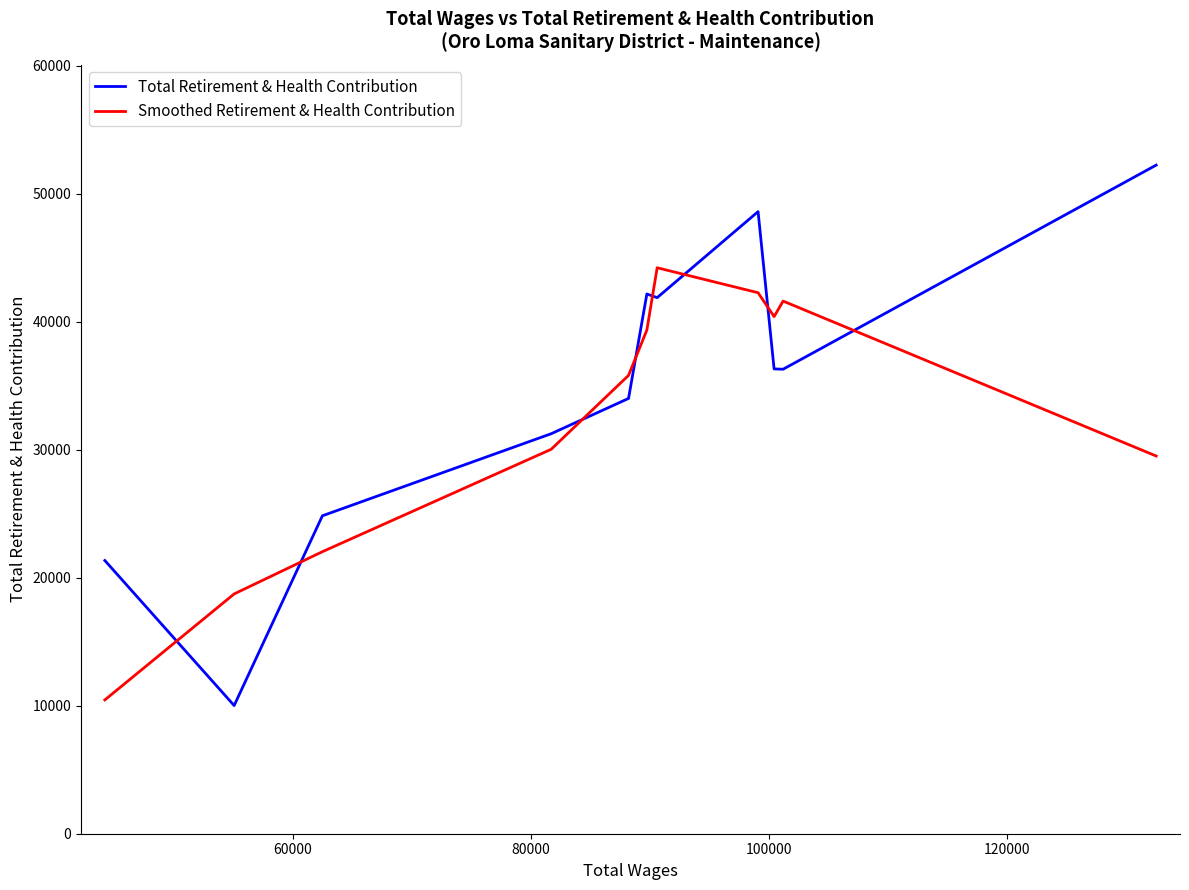

List the series in order of their peak value, lowest first.

Smoothed Retirement & Health Contribution, Total Retirement & Health Contribution